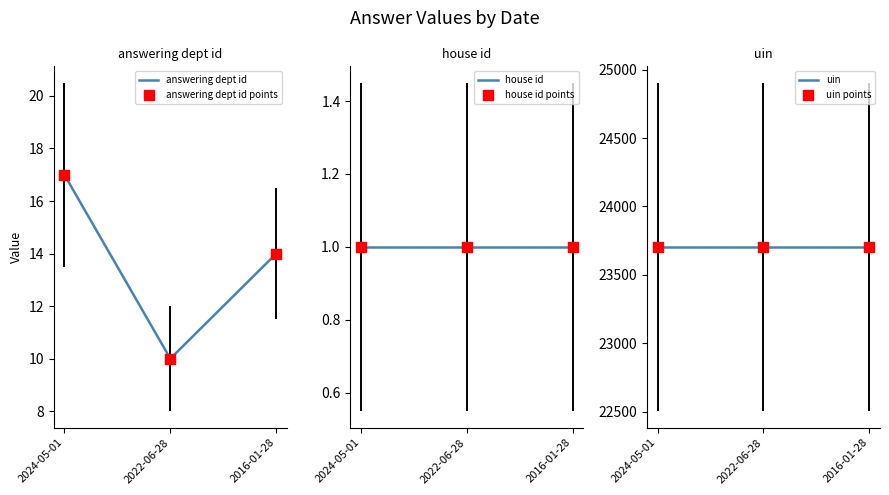

Which series has the widest spread of Y values?

answering dept id